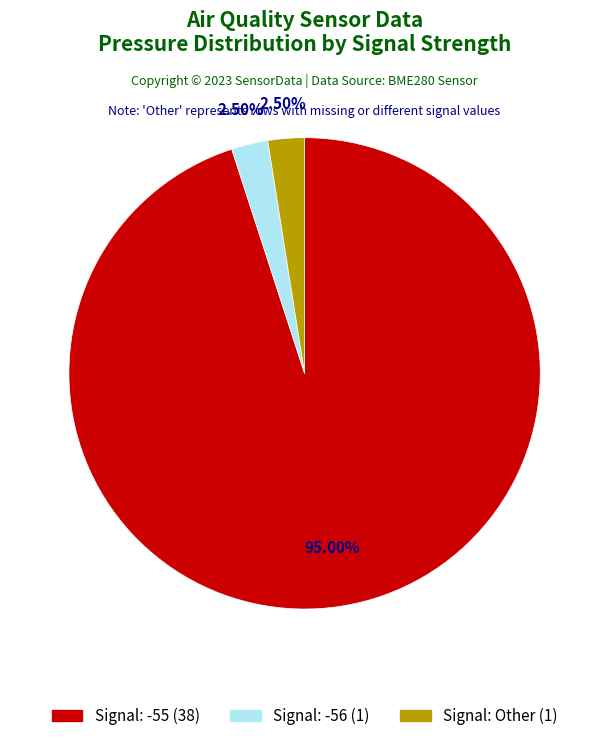

Is there a majority slice in this chart?

Yes